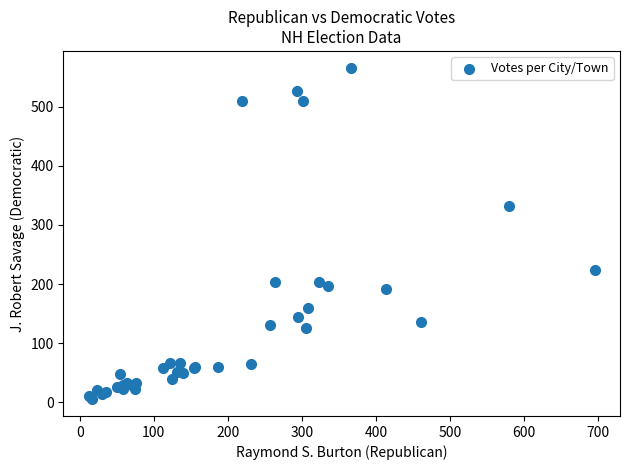

What Y value in the scatter plot is closest to 285?

332